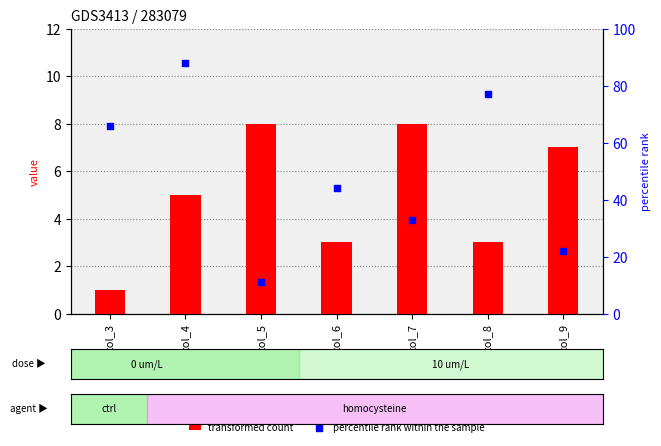

What is the total value across all series at col_5?

19